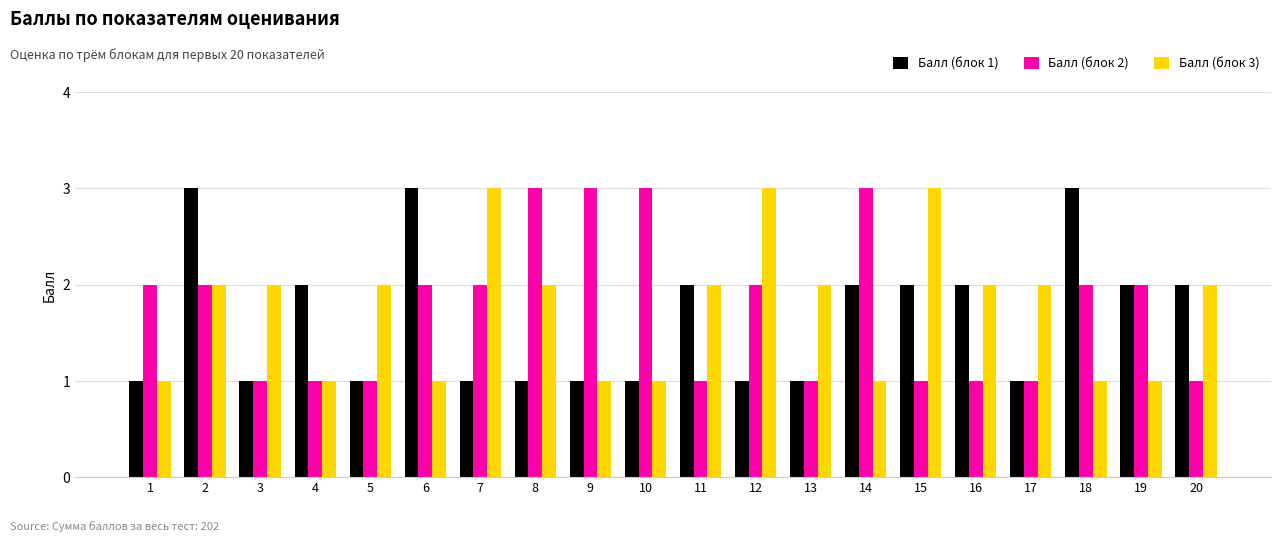

Is the value of Балл (блок 2) at 12 greater than the value of Балл (блок 3) at 10?

Yes